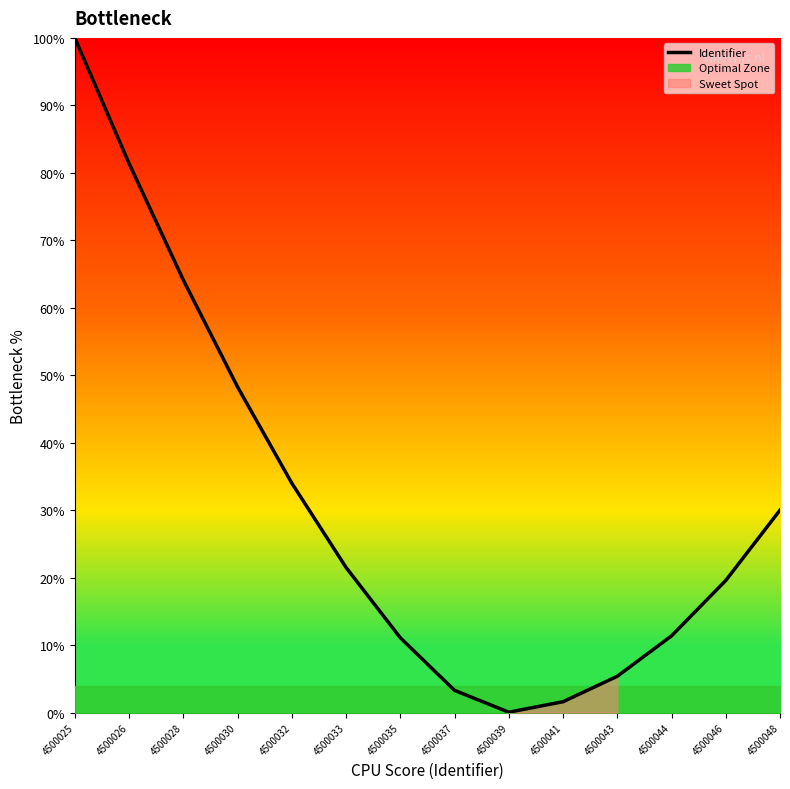

The chart shows a value of 164.7 at 4500025. True or false?

False